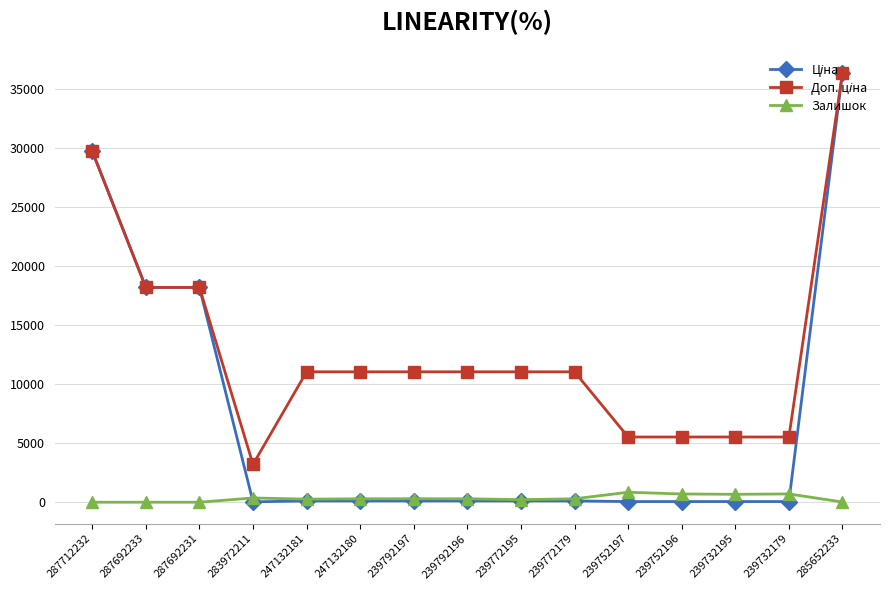

What is the spread (max minus min) of values at 239732179?

5472.7